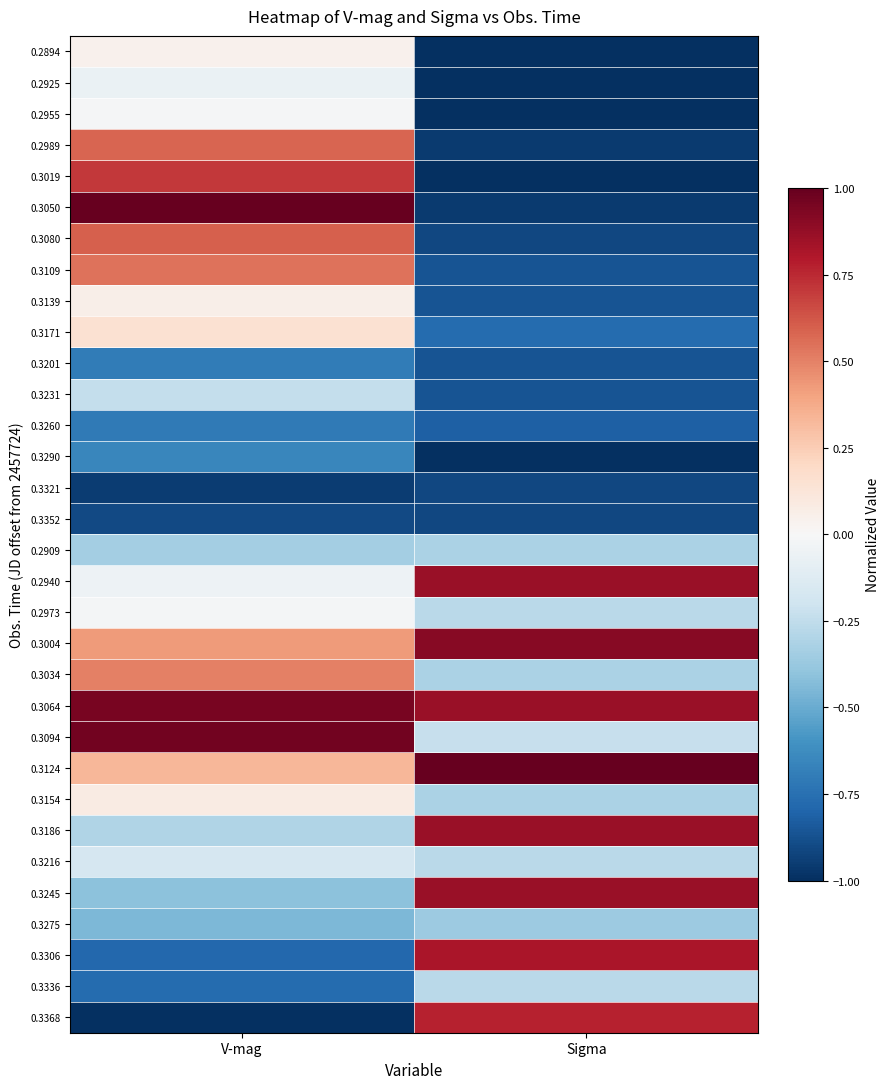

Between Sigma and V-mag, which is larger?

V-mag